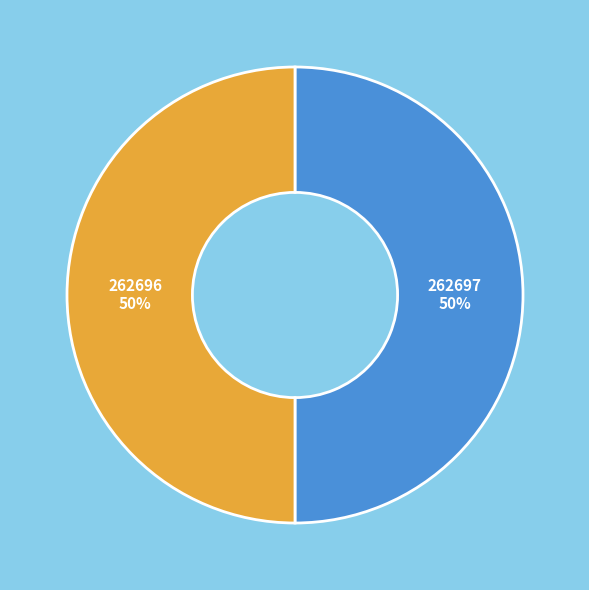

How many segments does this pie chart have?

2